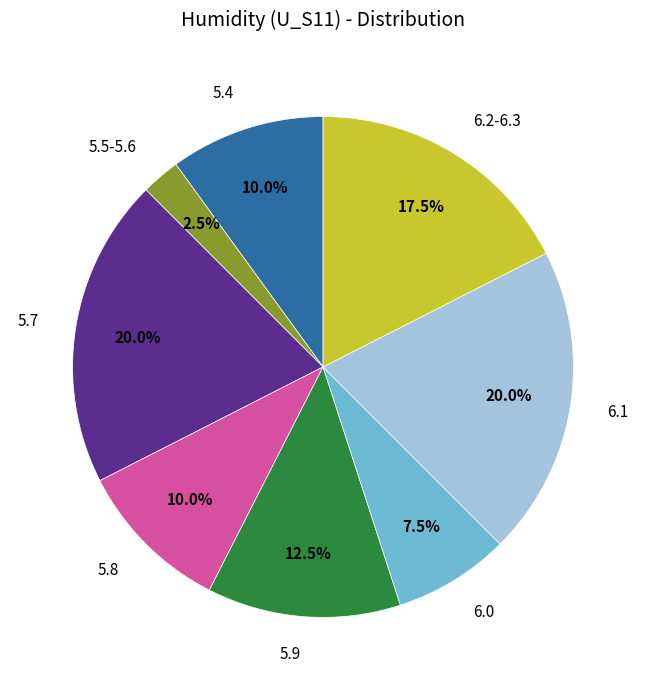

Approximately how many times larger is the value at 5.7 compared to 6.2-6.3?

1.1